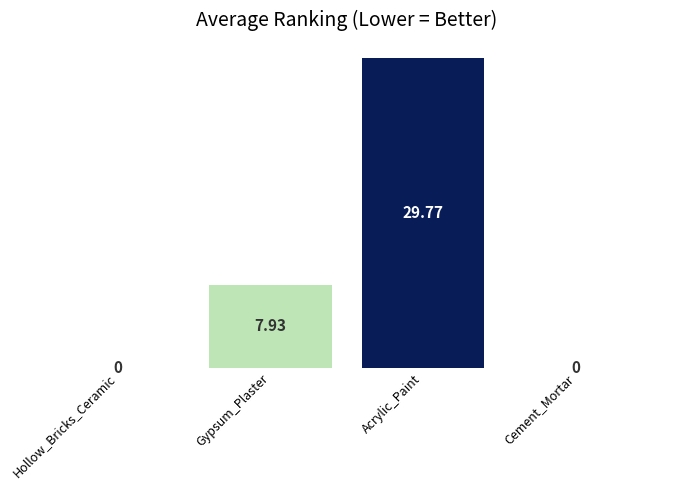

How many values are above zero?

2